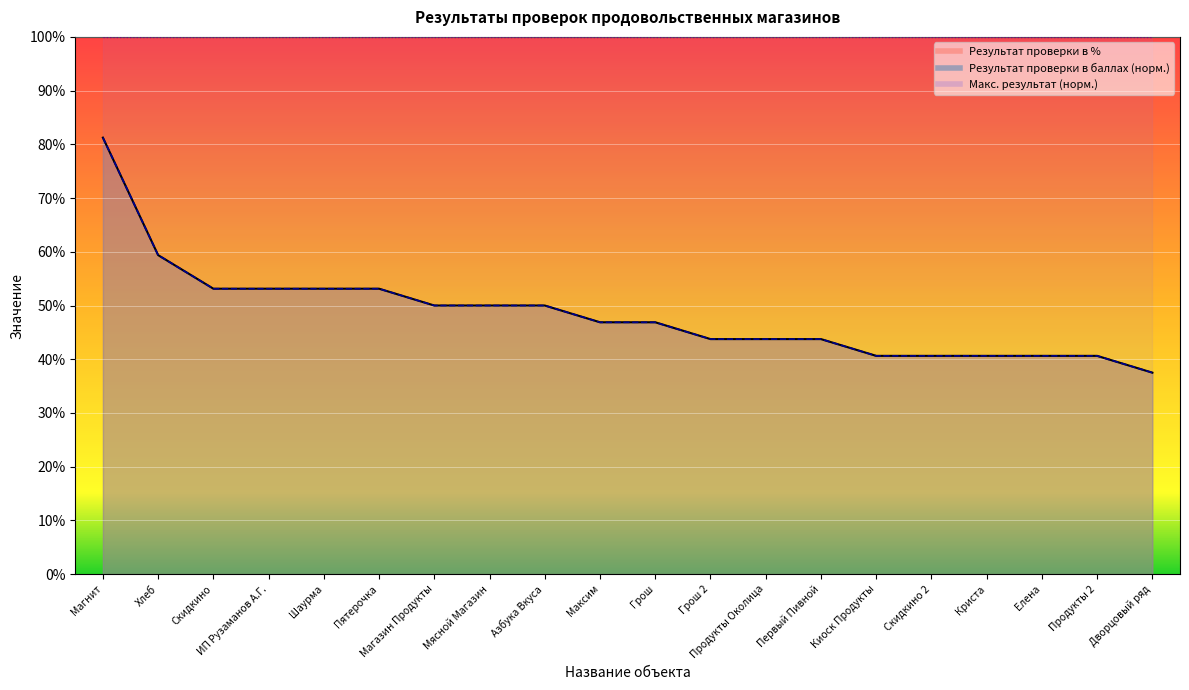

Rank the categories by Результат проверки в баллах value from highest to lowest.

Магнит, Хлеб, Скидкино, ИП Рузаманов А.Г., Шаурма, Пятерочка, Магазин Продукты, Мясной Магазин, Азбука Вкуса, Максим, Грош, Грош 2, Продукты Околица, Первый Пивной, Киоск Продукты, Скидкино 2, Криста, Елена, Продукты 2, Дворцовый ряд